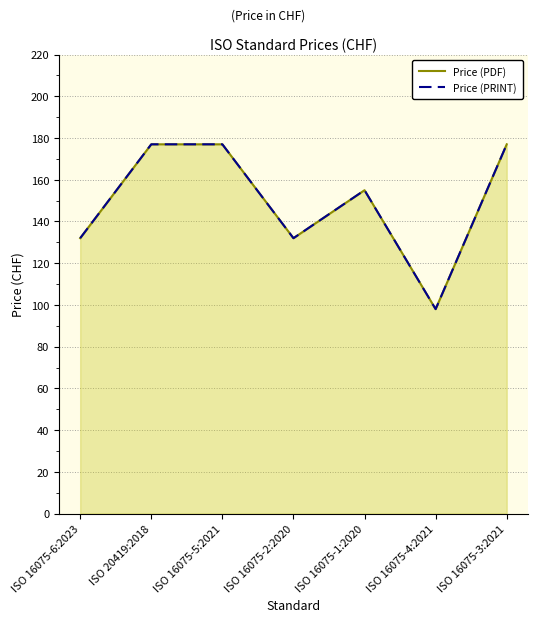

True or false: Price (PDF) and Price (PRINT) intersect in this chart.

False